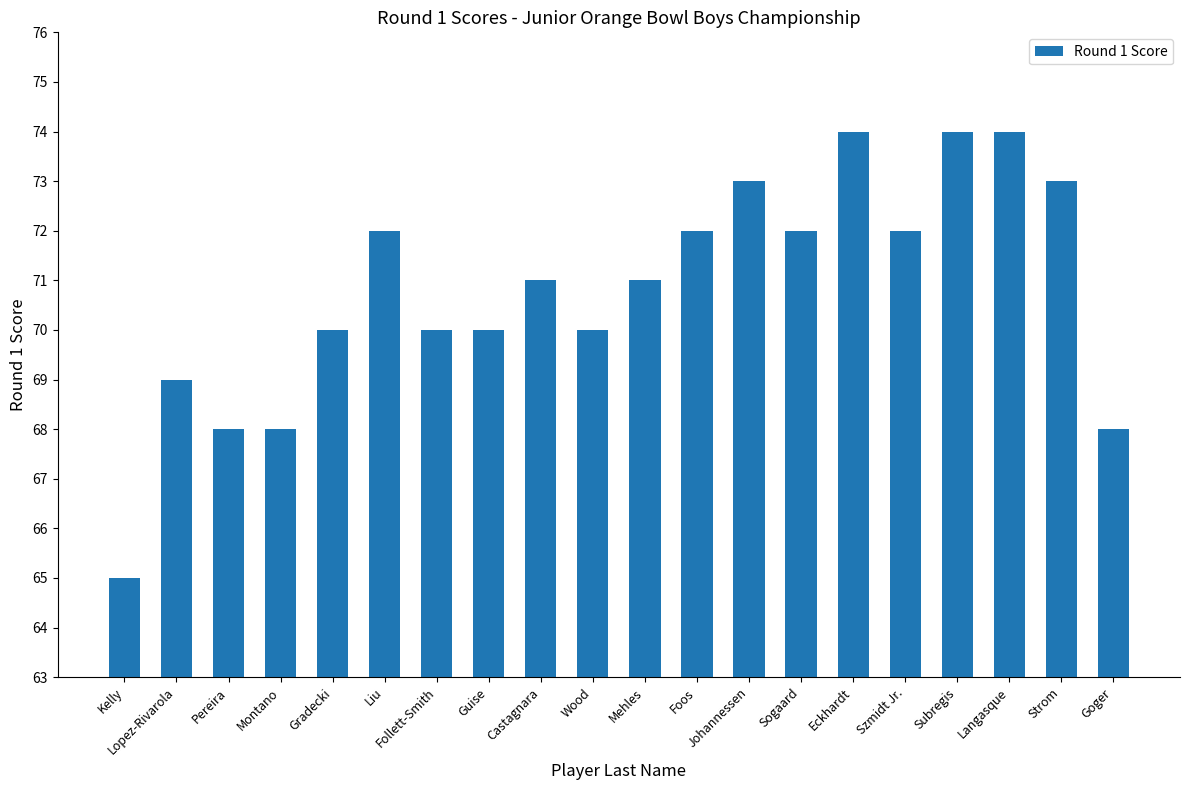

True or false: the data shows 72 at Sogaard.

True